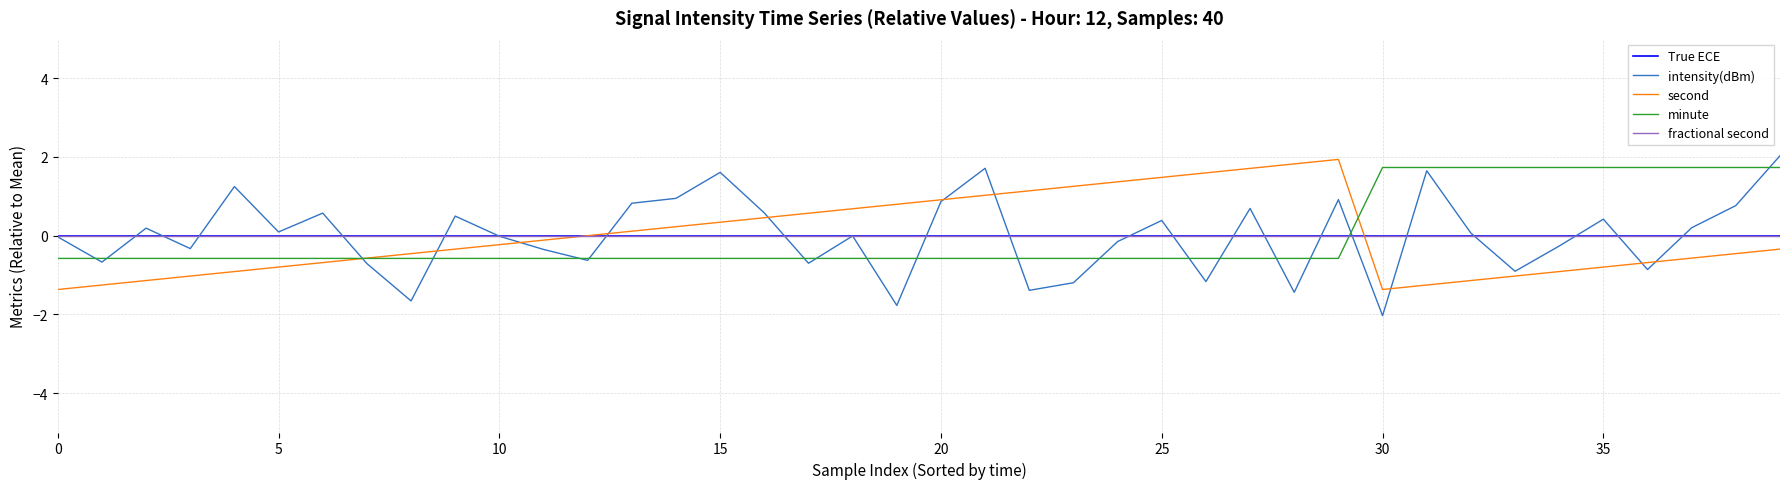

What is the lowest value of the second series?

-1.4